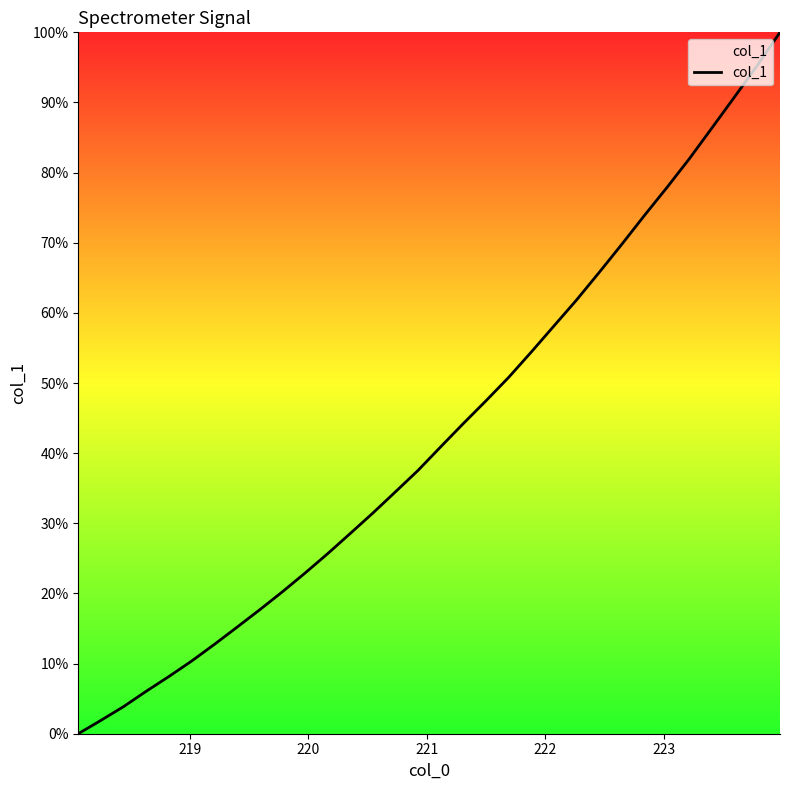

What is the maximum value shown in the chart?

100.0